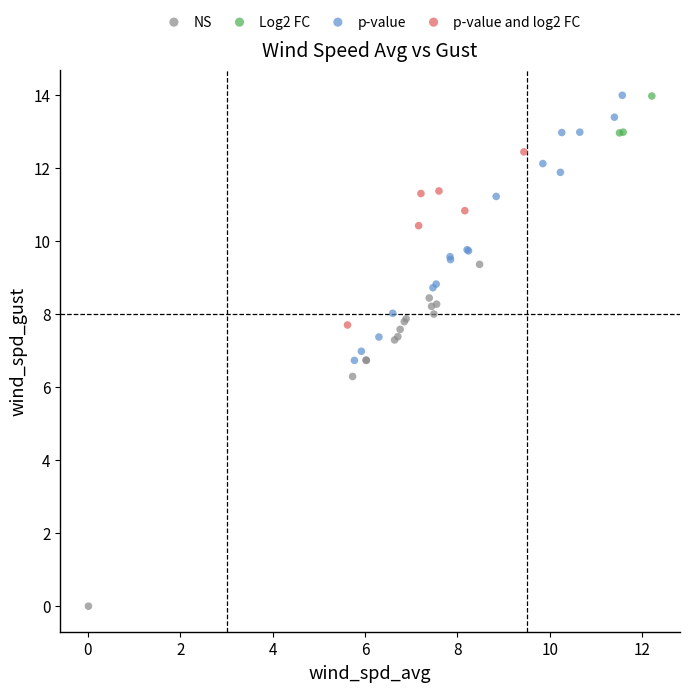

Which series reaches the minimum Y coordinate?

NS